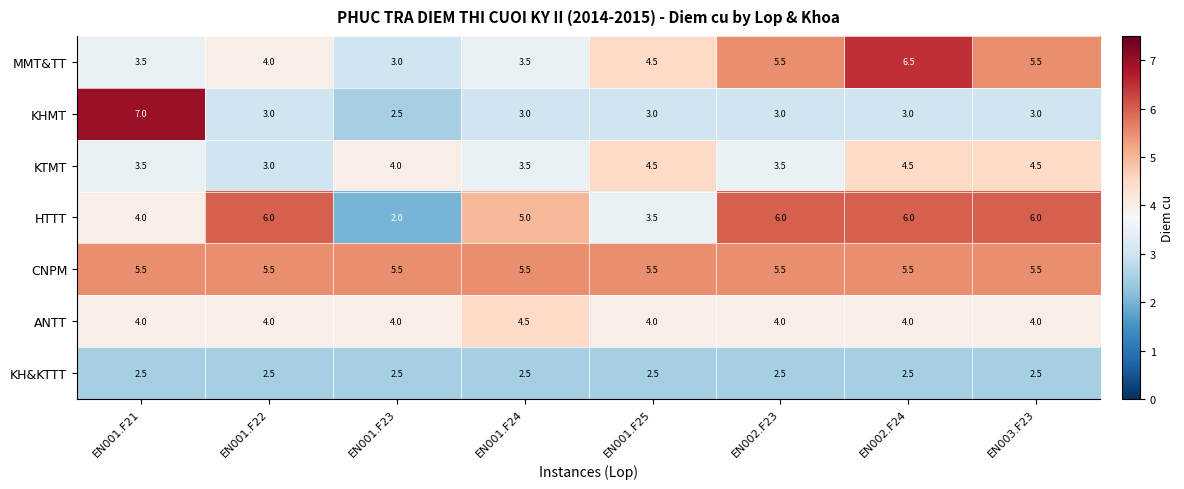

At how many categories does at least one series exceed 2?

8